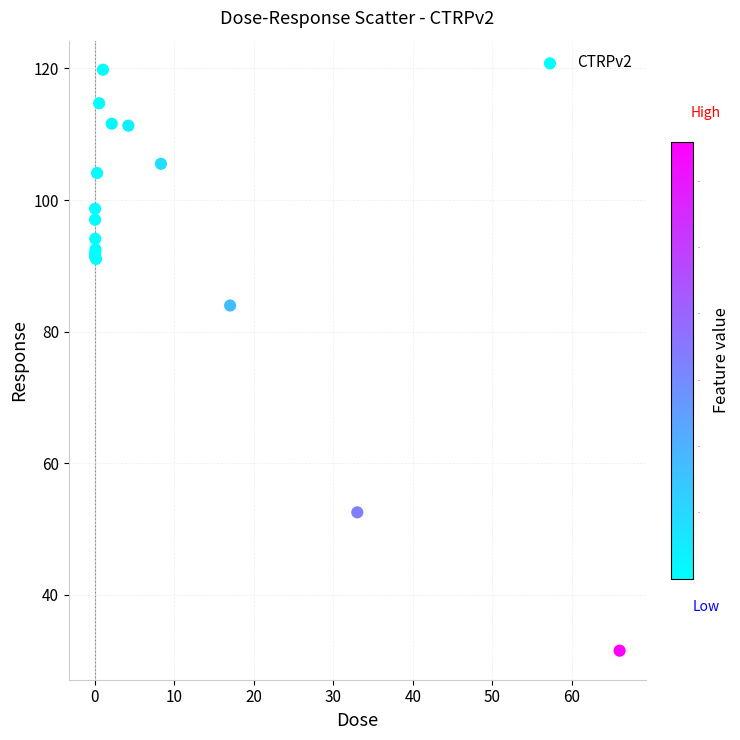

What Y value in the scatter plot is closest to 75?

84.0